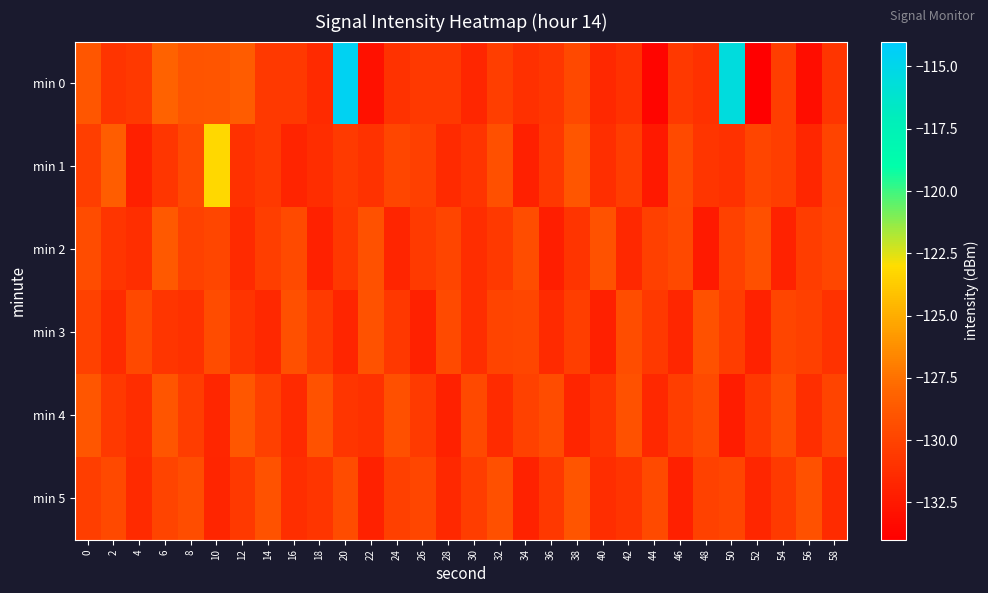

At how many categories does at least one series exceed -117?

2